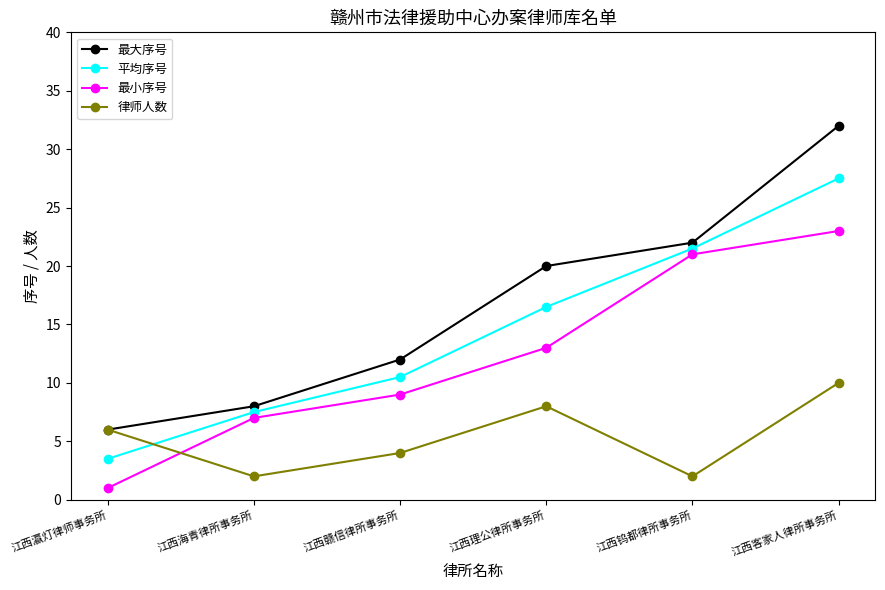

What is the approximate value of 最小序号 at 江西瀛灯律师事务所?

1.0